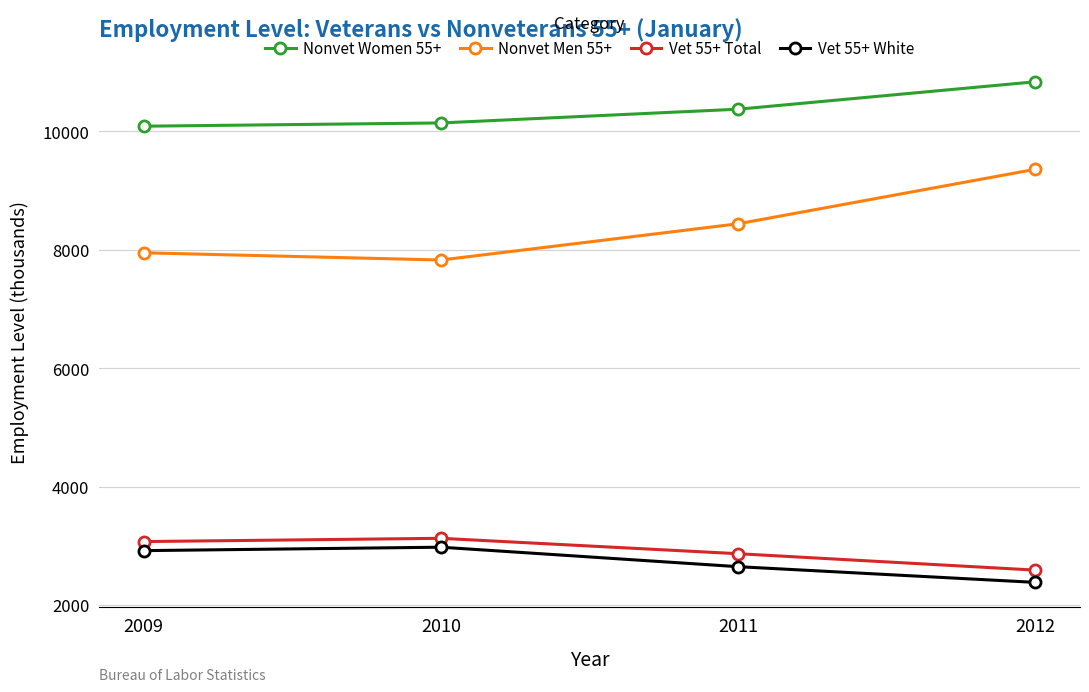

True or false: Nonvet Men 55+ and Vet 55+ White intersect in this chart.

False